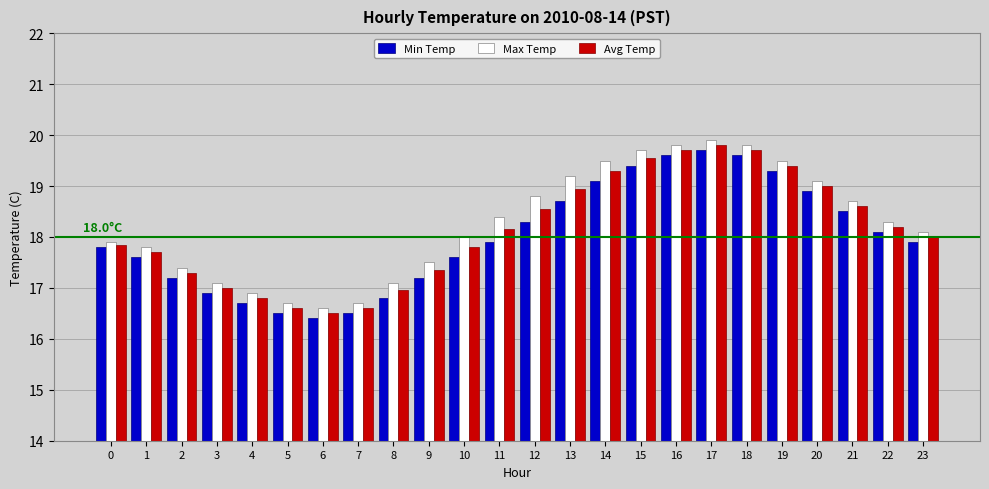

What is the value of the Max Temp bar at the 16th from the left?

19.7